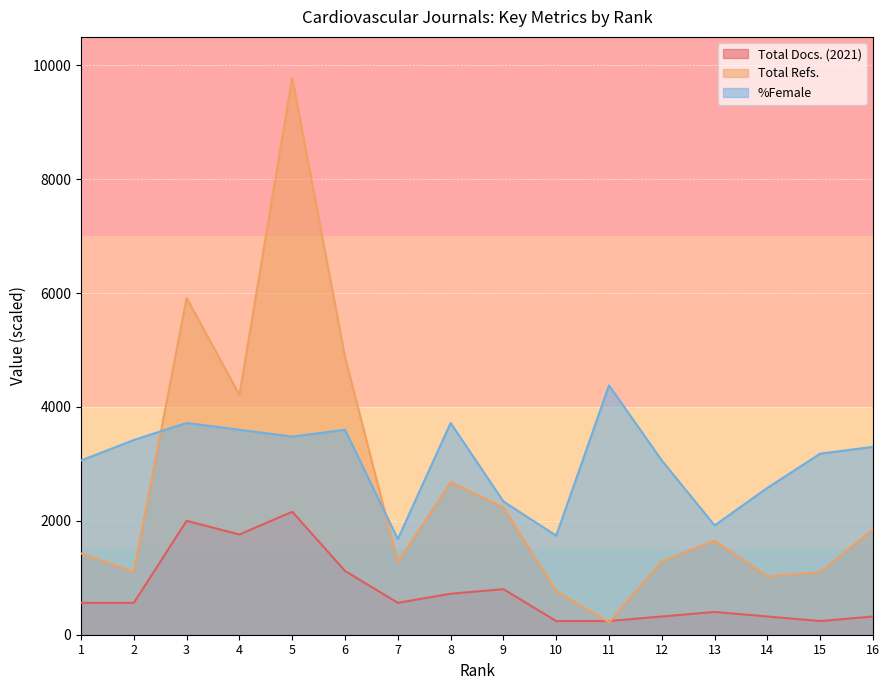

Rank the series by their maximum value, from lowest to highest.

Total Docs. (2021), %Female, Total Refs.